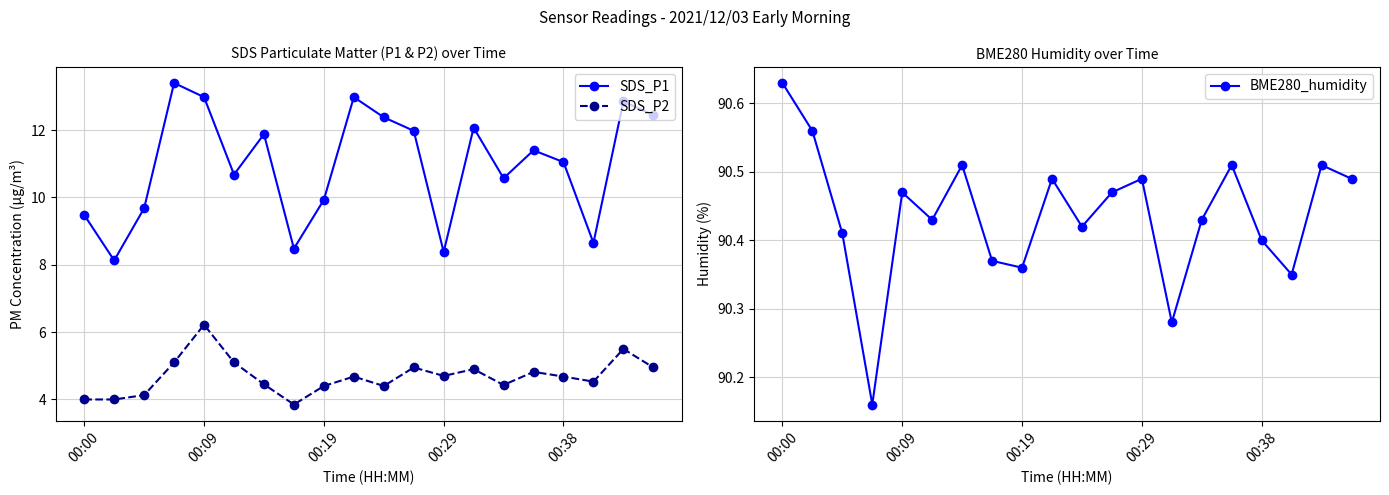

True or false: SDS_P1 and SDS_P2 cross at least once.

False